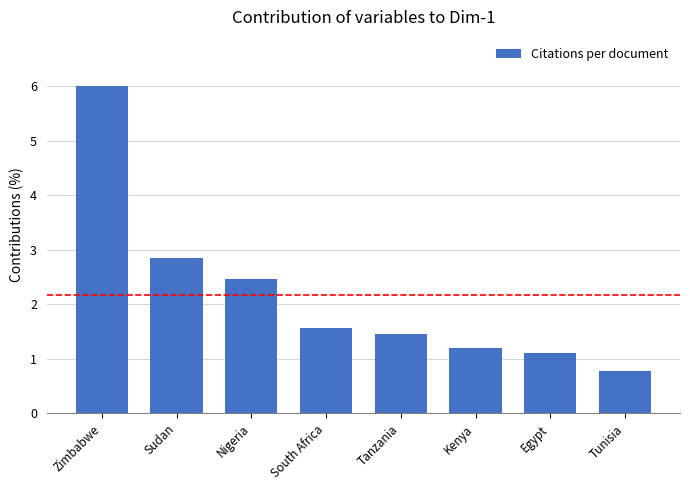

At which category does the chart reach its minimum across all series?

Tunisia